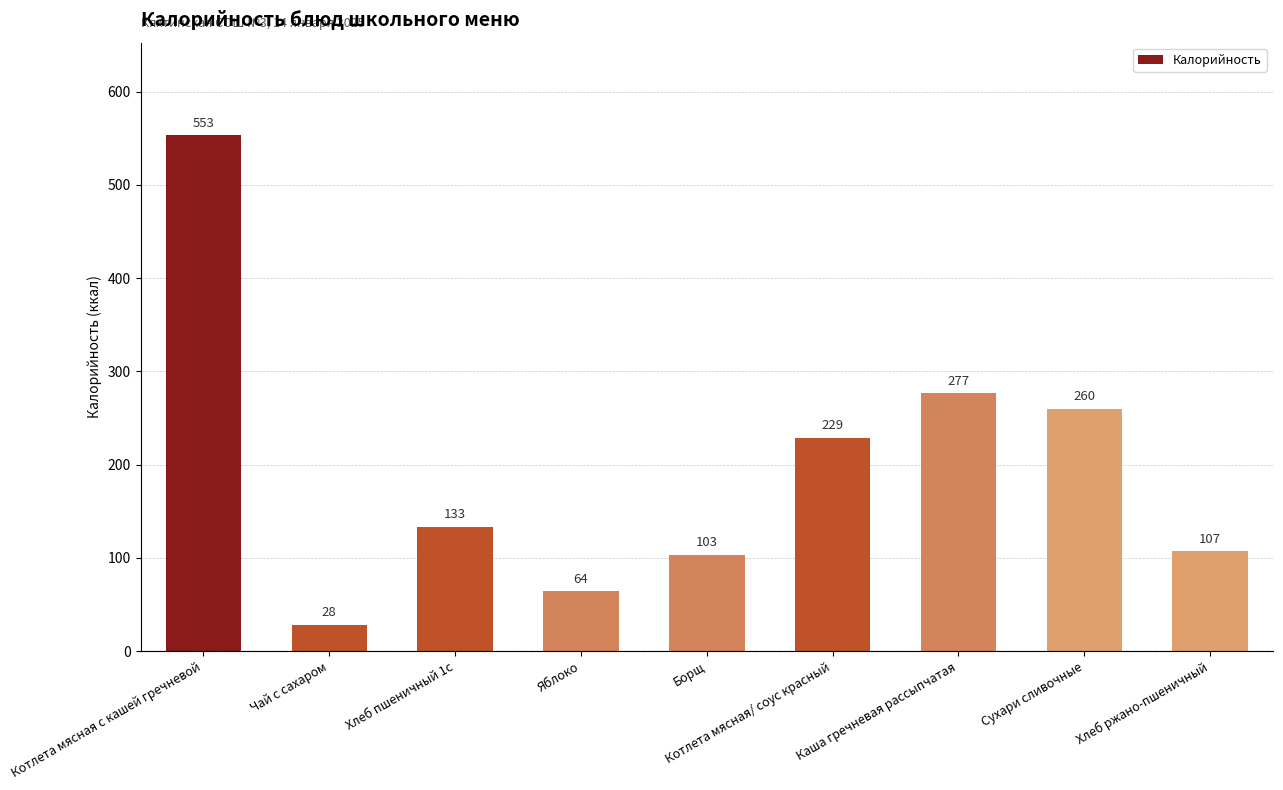

What is the sum of all values?

1753.5